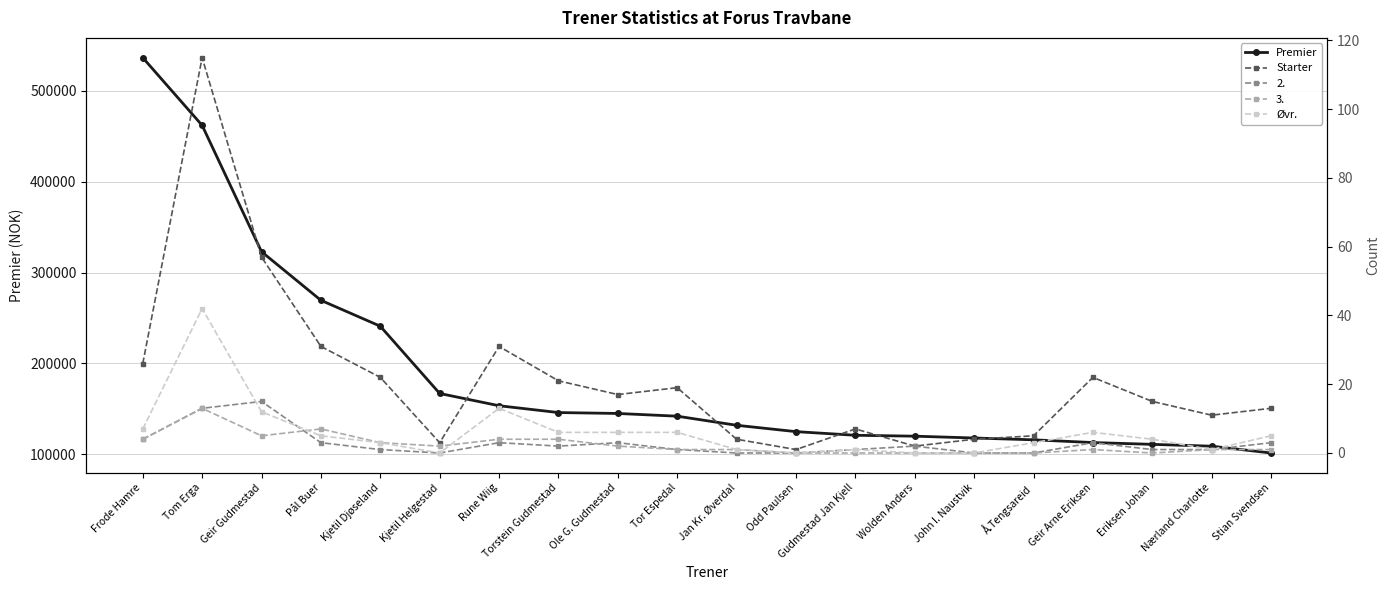

Which series has the largest total across all categories?

Premier